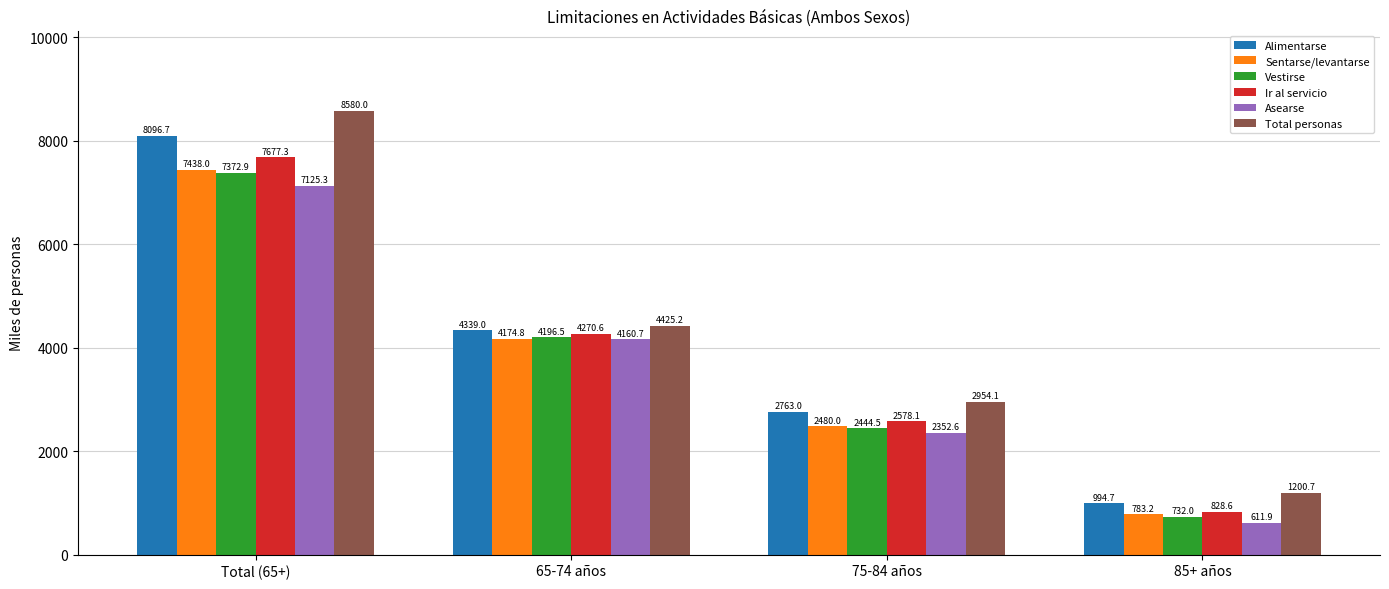

At which label does Alimentarse reach its minimum?

85+ años